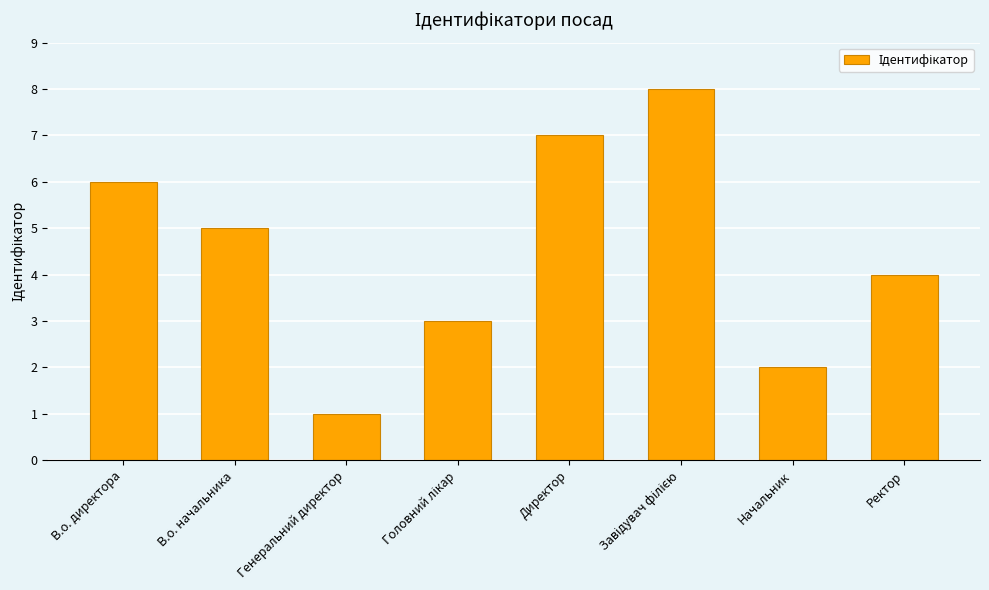

True or false: the data shows 5 at В.о. начальника.

True